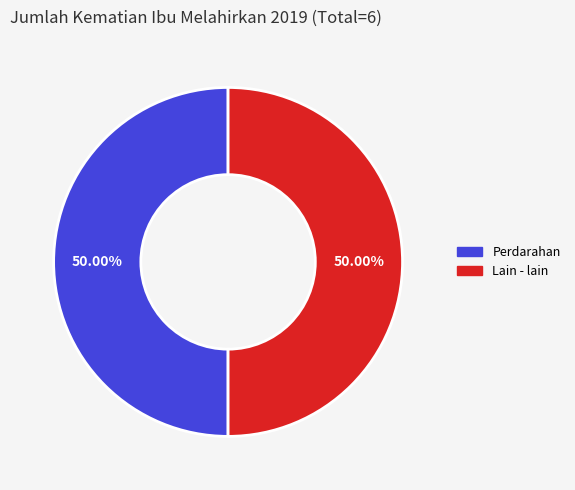

Do Lain - lain and Perdarahan together represent more than half of the pie?

Yes